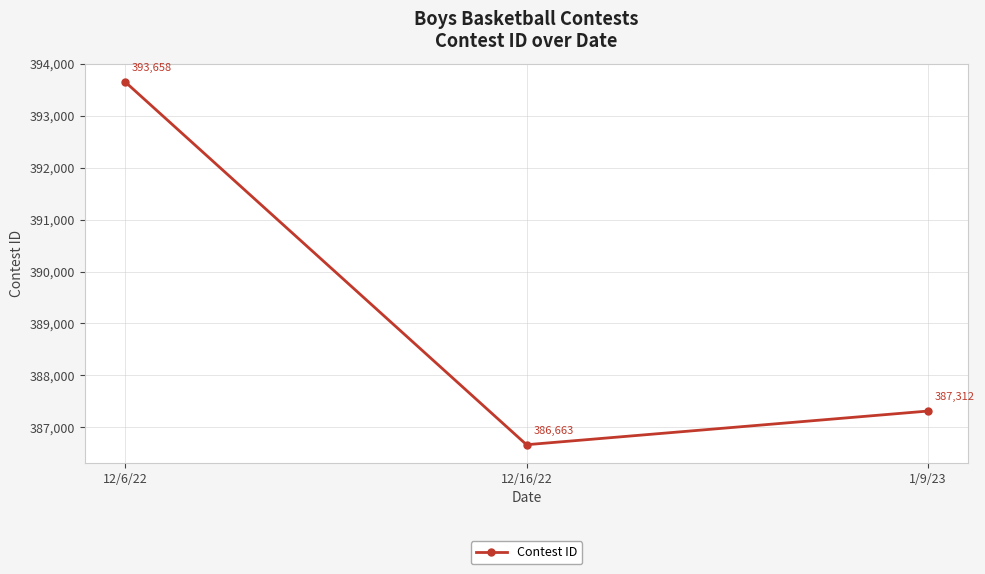

Is this an area chart (filled region under the line)?

No